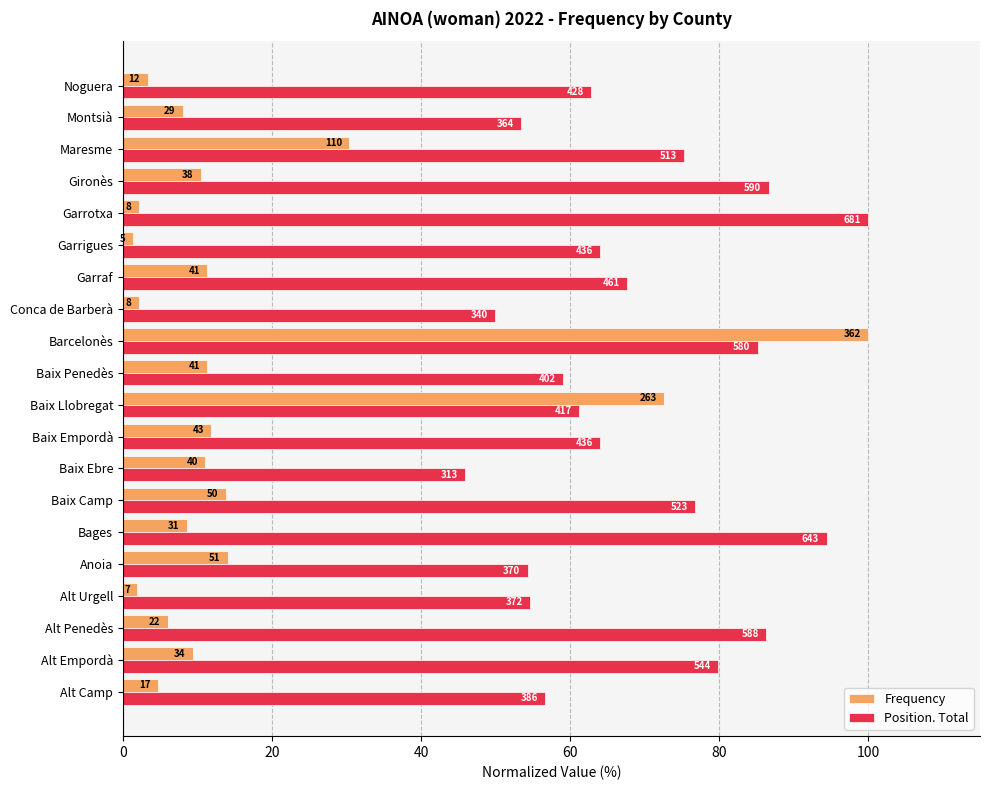

What are all the series names shown in the legend?

Frequency, Position. Total